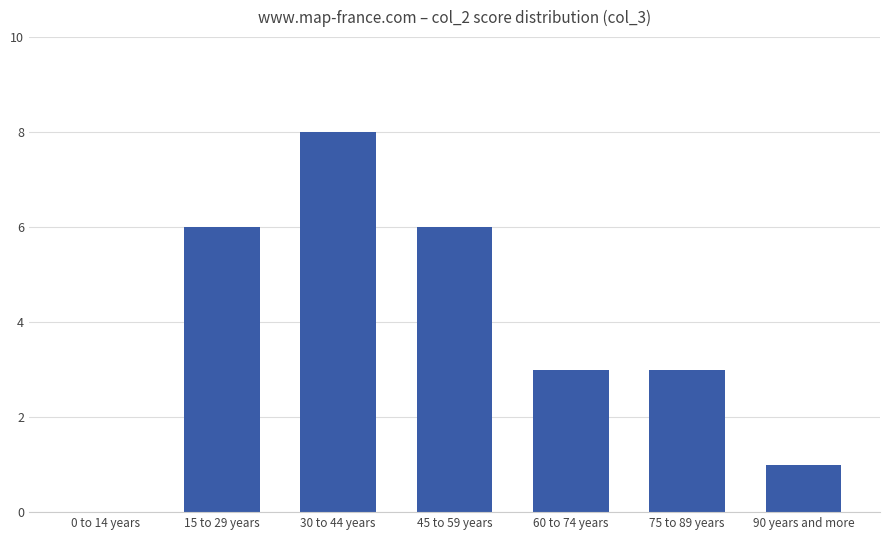

Reading right to left, what are all the values shown in this chart?

1	3	3	6	8	6	0